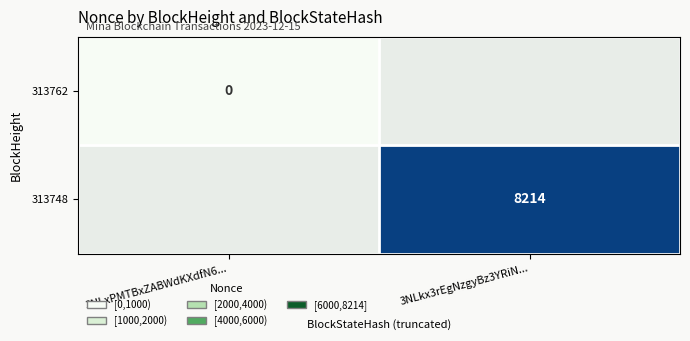

Between 3NLxPMTBxZABWdKXdfN6... and 3NLkx3rEgNzgyBz3YRiN..., which is larger?

3NLkx3rEgNzgyBz3YRiN...